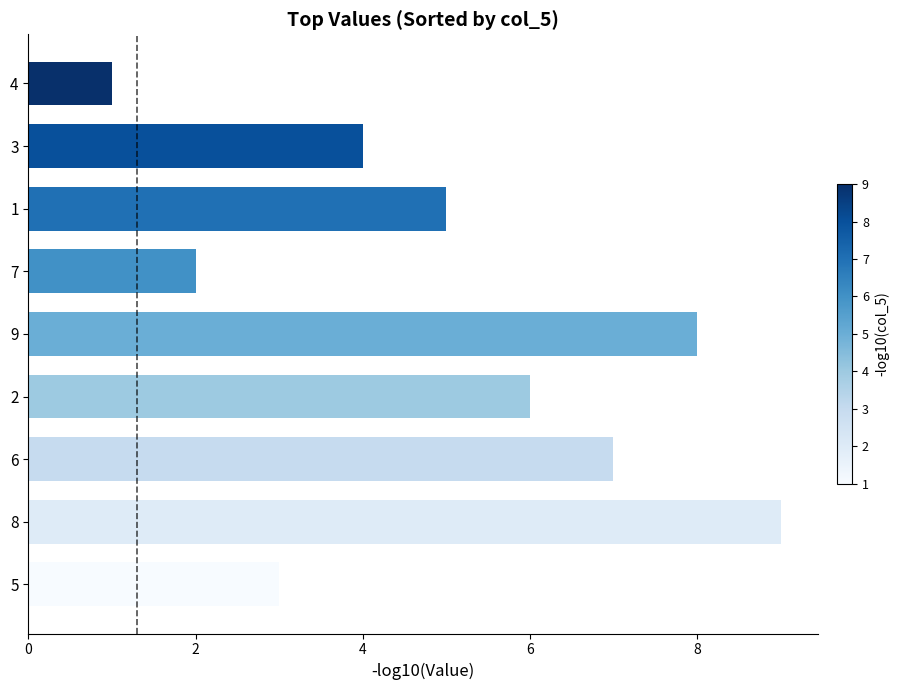

What is the average value?

5